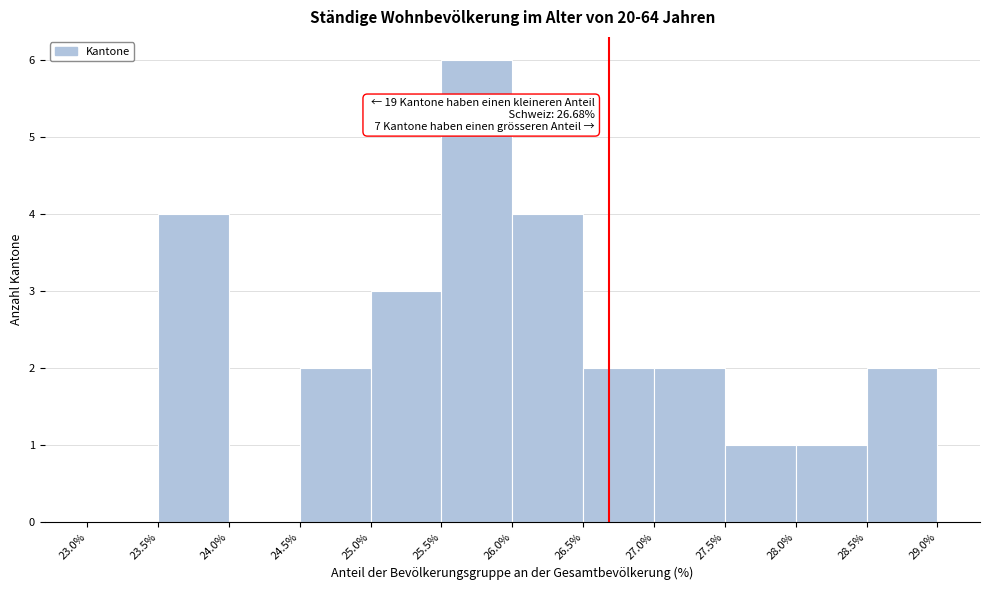

Over which range of the x-axis is the bar tallest?

25.5% to 26.0%